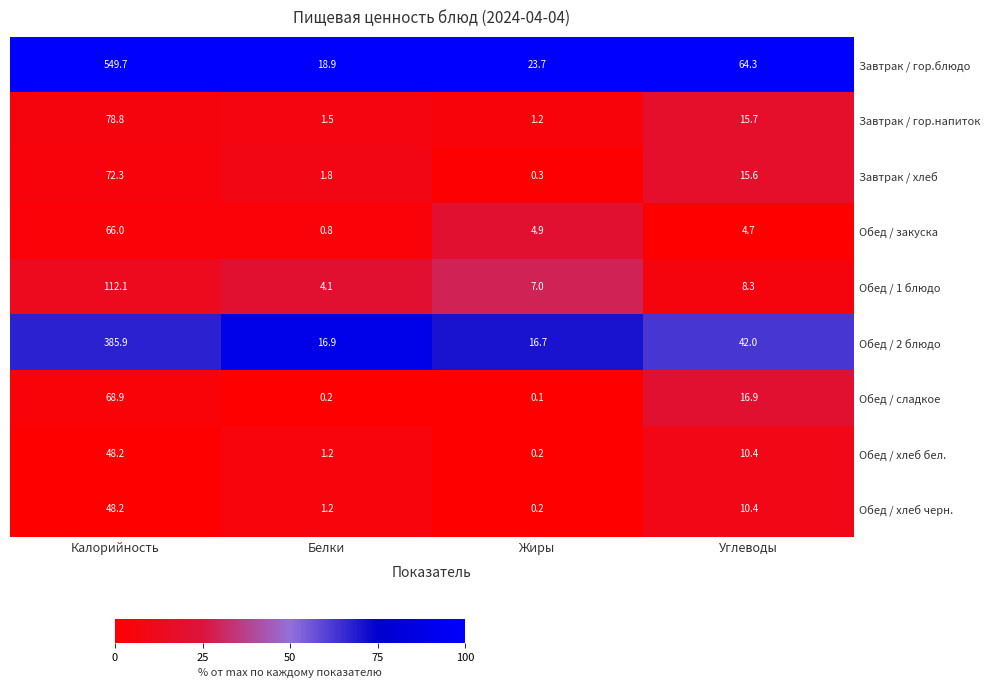

What is the total value across all series at Калорийность?

1430.1